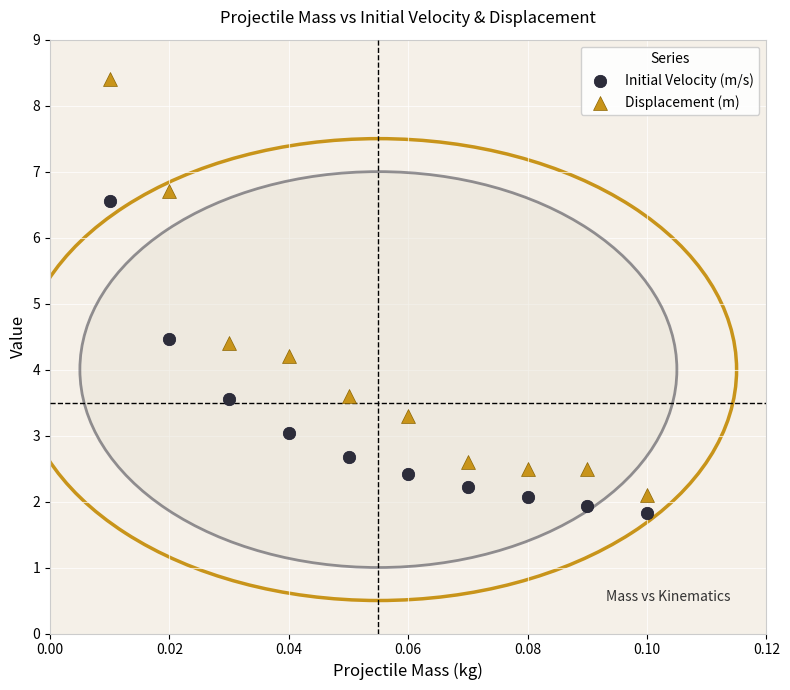

Which series reaches the minimum Y coordinate?

Initial Velocity (m/s)